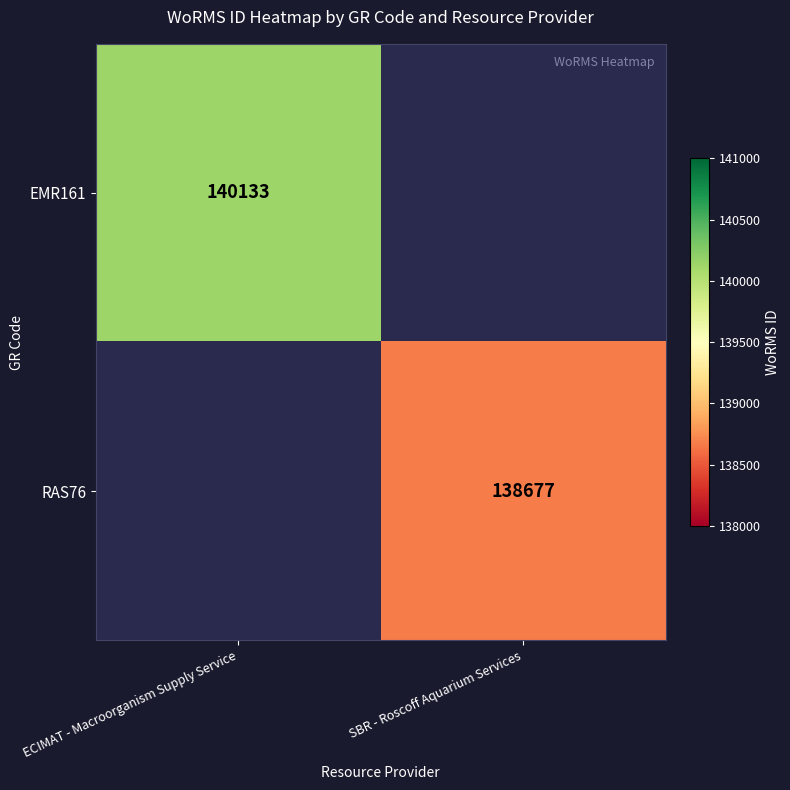

The EMR161 series shows 140133 at ECIMAT - Macroorganism Supply Service. True or false?

True